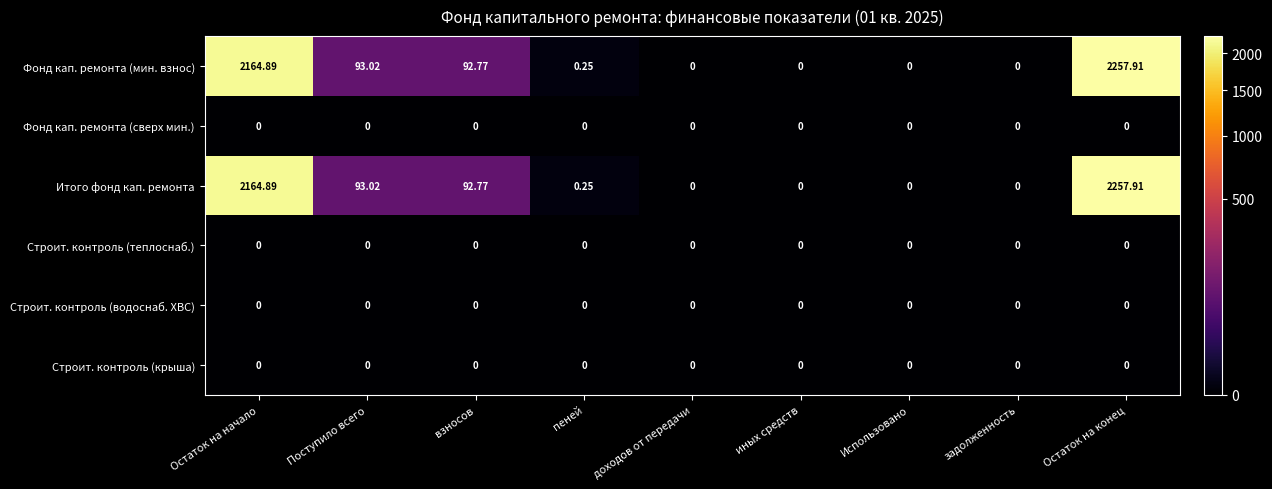

At which category is the sum across all series the highest?

Остаток на конец